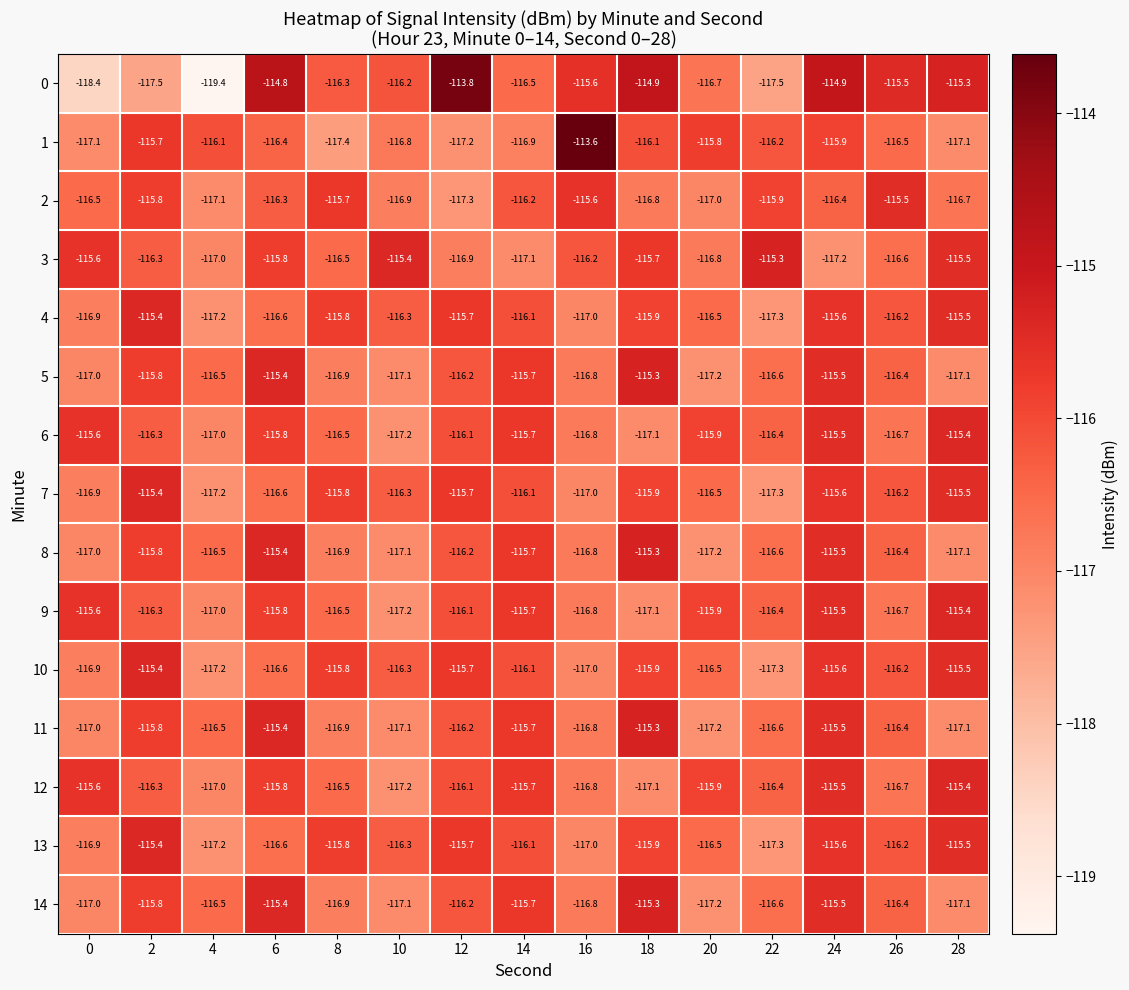

Is it true that 14 equals -116.9 at 8?

True